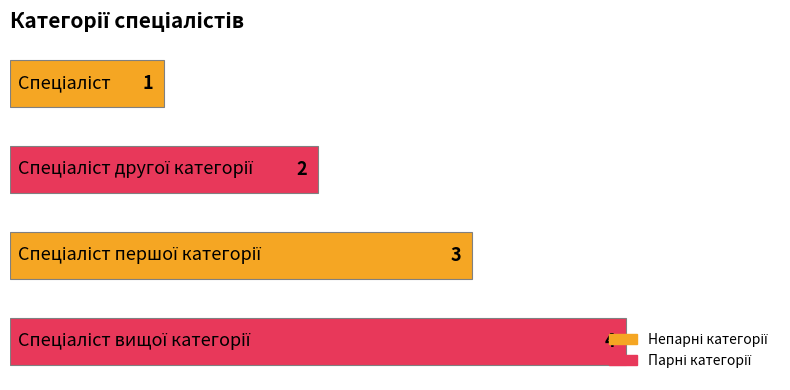

How many values are between 2 and 4?

3